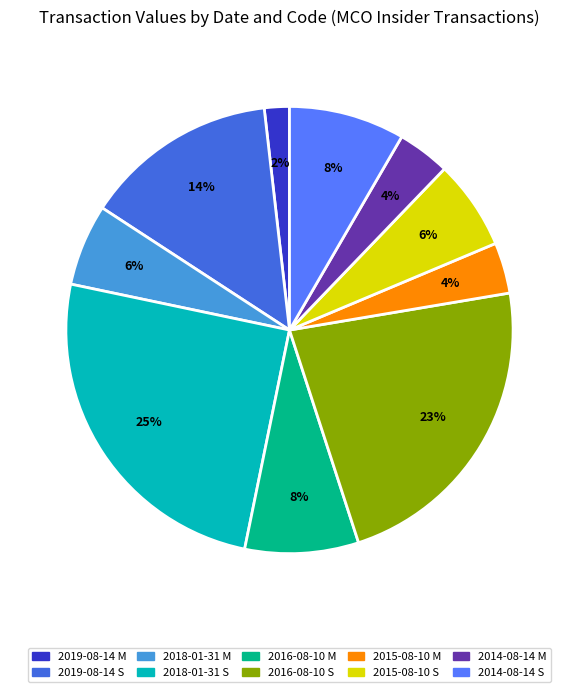

Which category has the smallest portion of the pie?

2019-08-14 M